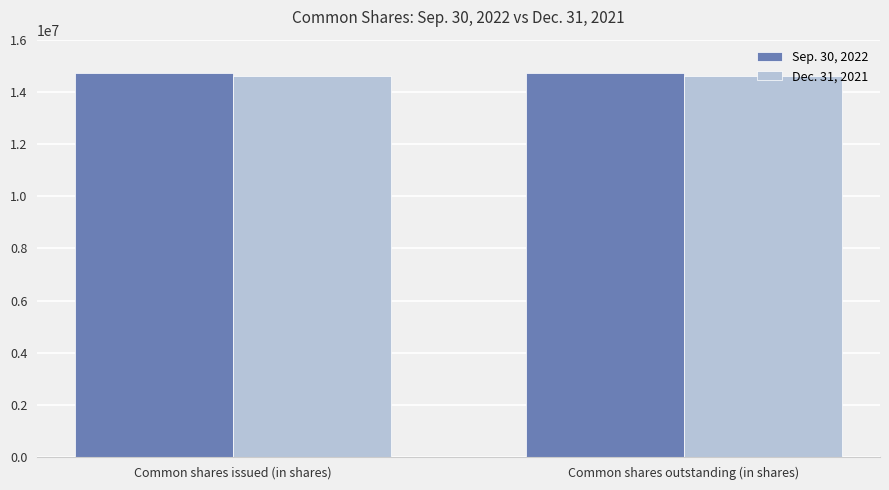

Reading left to right, extract all data points from this chart.

Sep. 30, 2022: 14713623	14713623
Dec. 31, 2021: 14597079	14597079